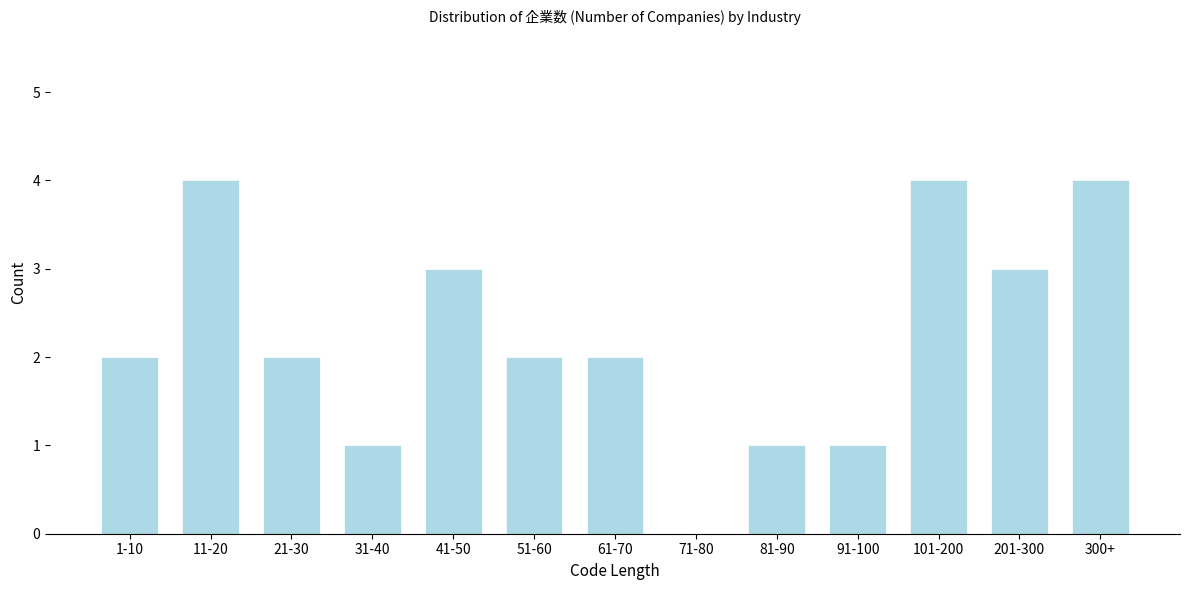

Reading left to right, transcribe all the data shown in this chart.

1-10=2	11-20=4	21-30=2	31-40=1	41-50=3	51-60=2	61-70=2	71-80=0	81-90=1	91-100=1	101-200=4	201-300=3	300+=4